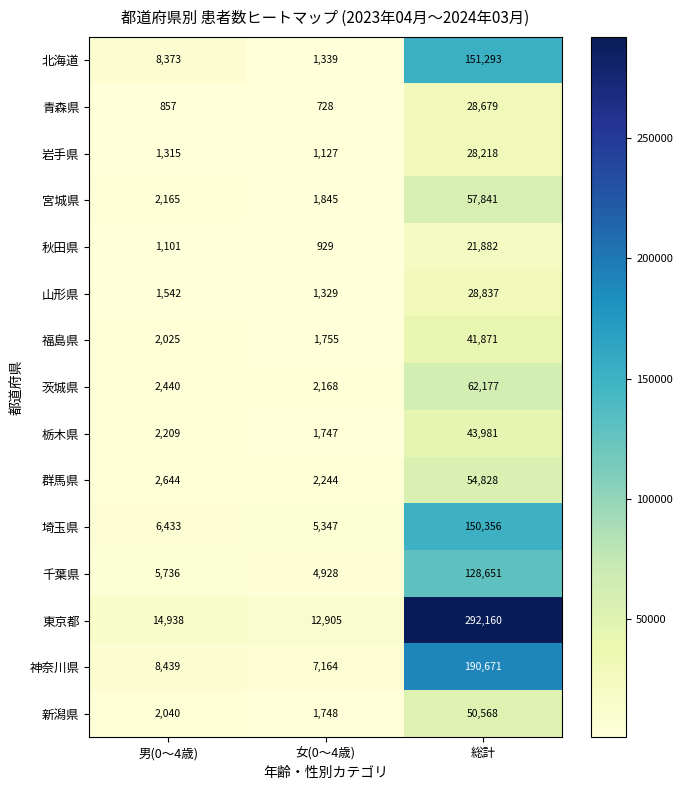

What is the difference between the maximum and minimum values in the 山形県 series?

27508